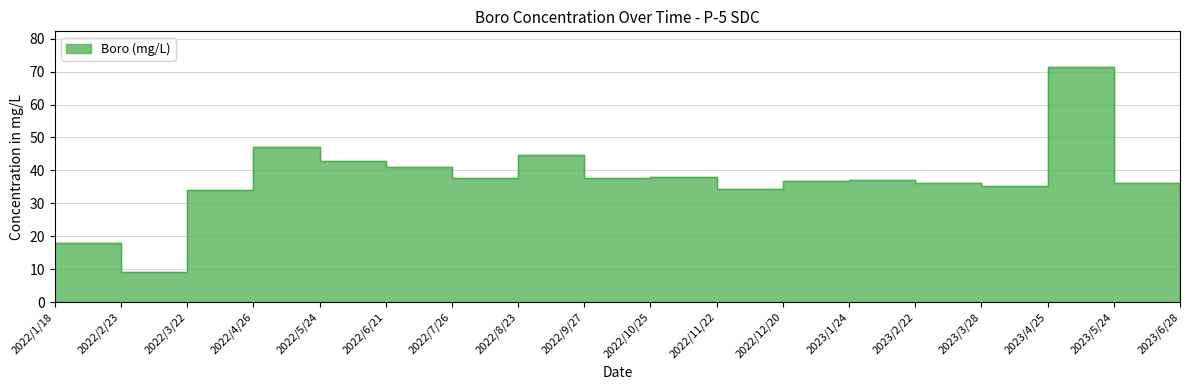

How many points are lower than both their immediate neighbors (excluding endpoints)?

5